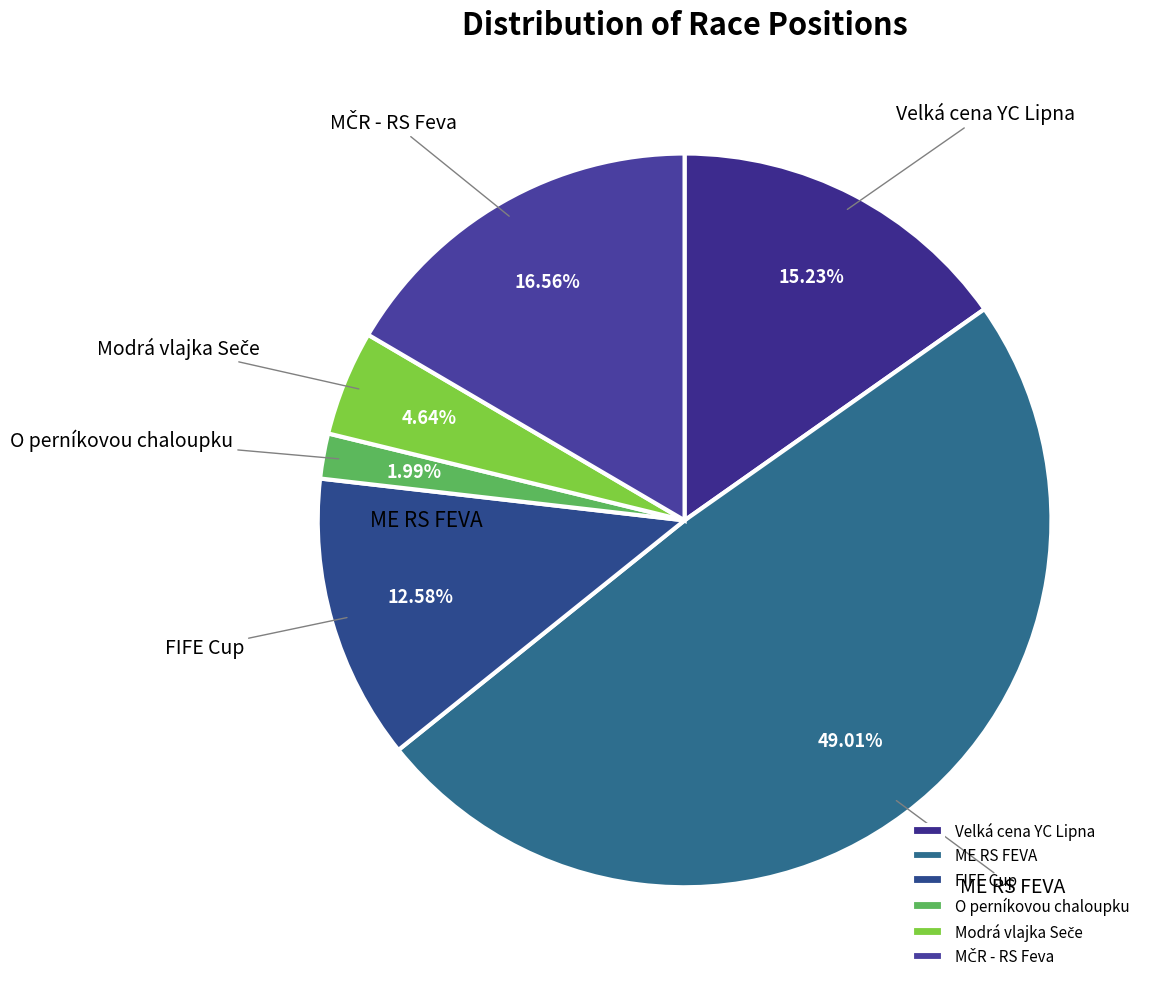

What is the ratio of the value at FIFE Cup to the value at Velká cena YC Lipna?

0.8